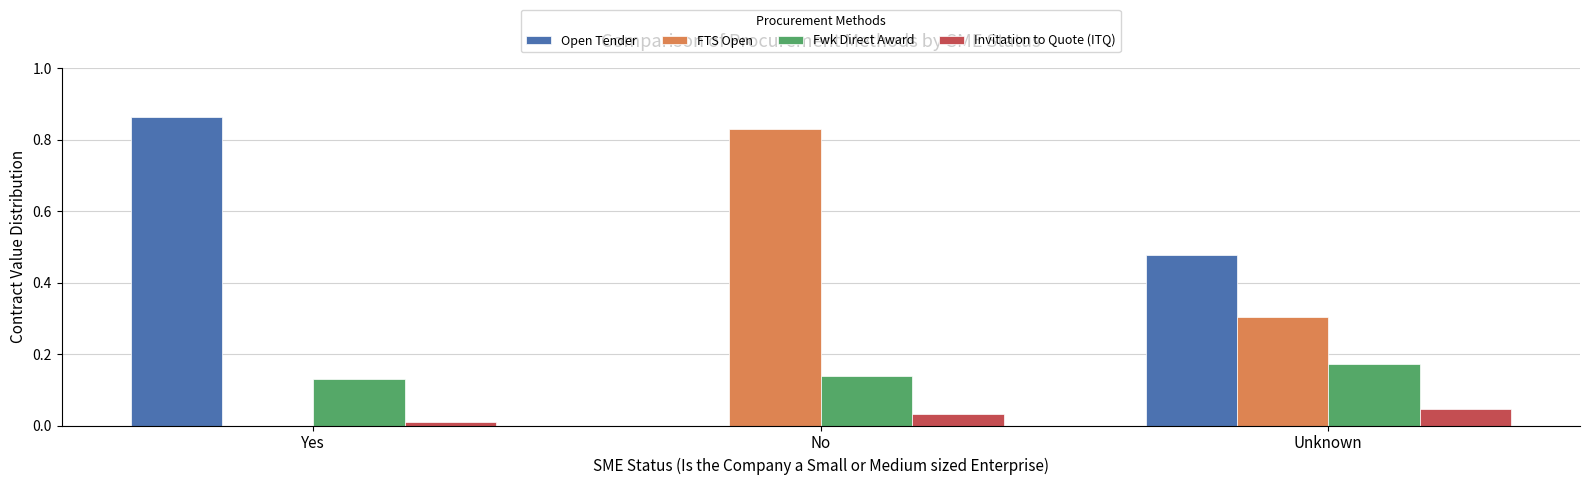

Which series changed the most between Yes and Unknown?

Open Tender